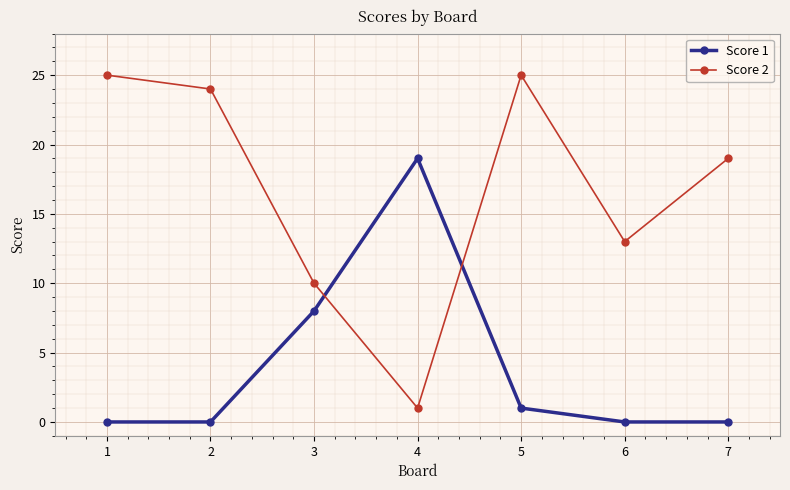

What is the difference between the second highest and second lowest values in the Score 2 series?

15